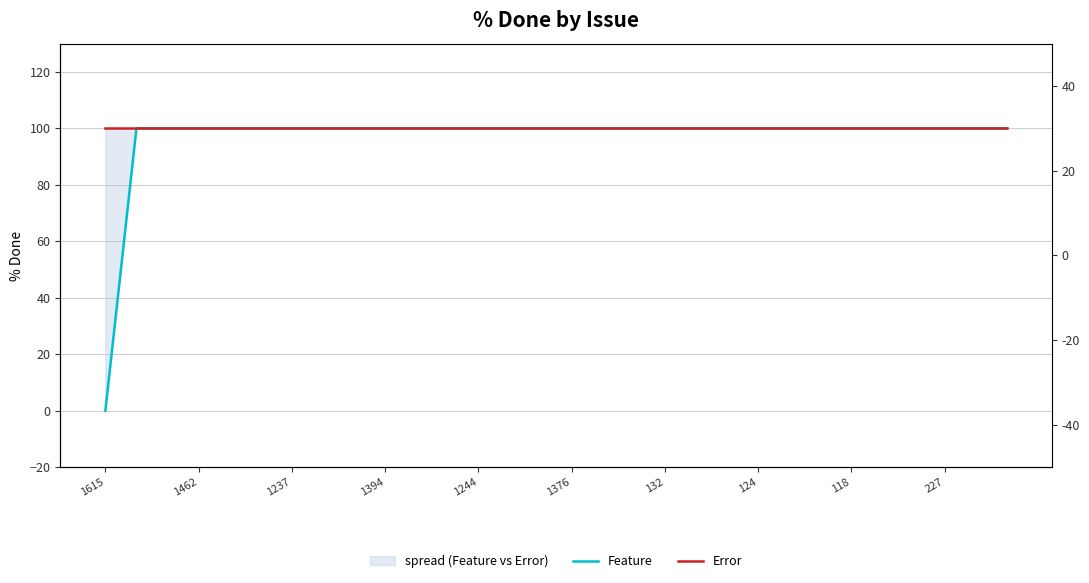

At how many categories does at least one series exceed 44?

30